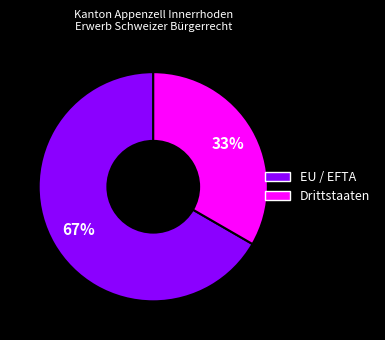

How many segments does this pie chart have?

2